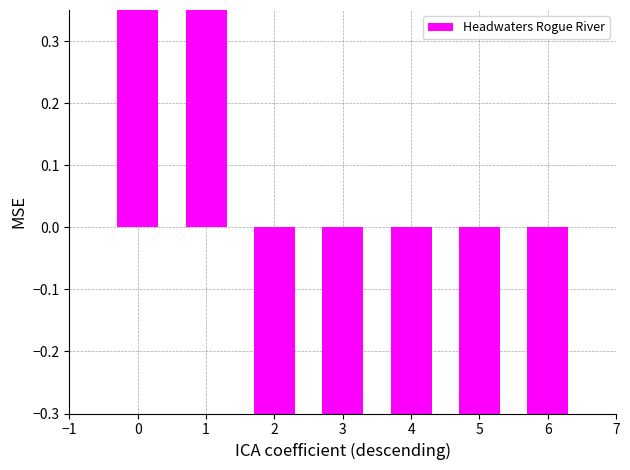

How many values are below zero?

5